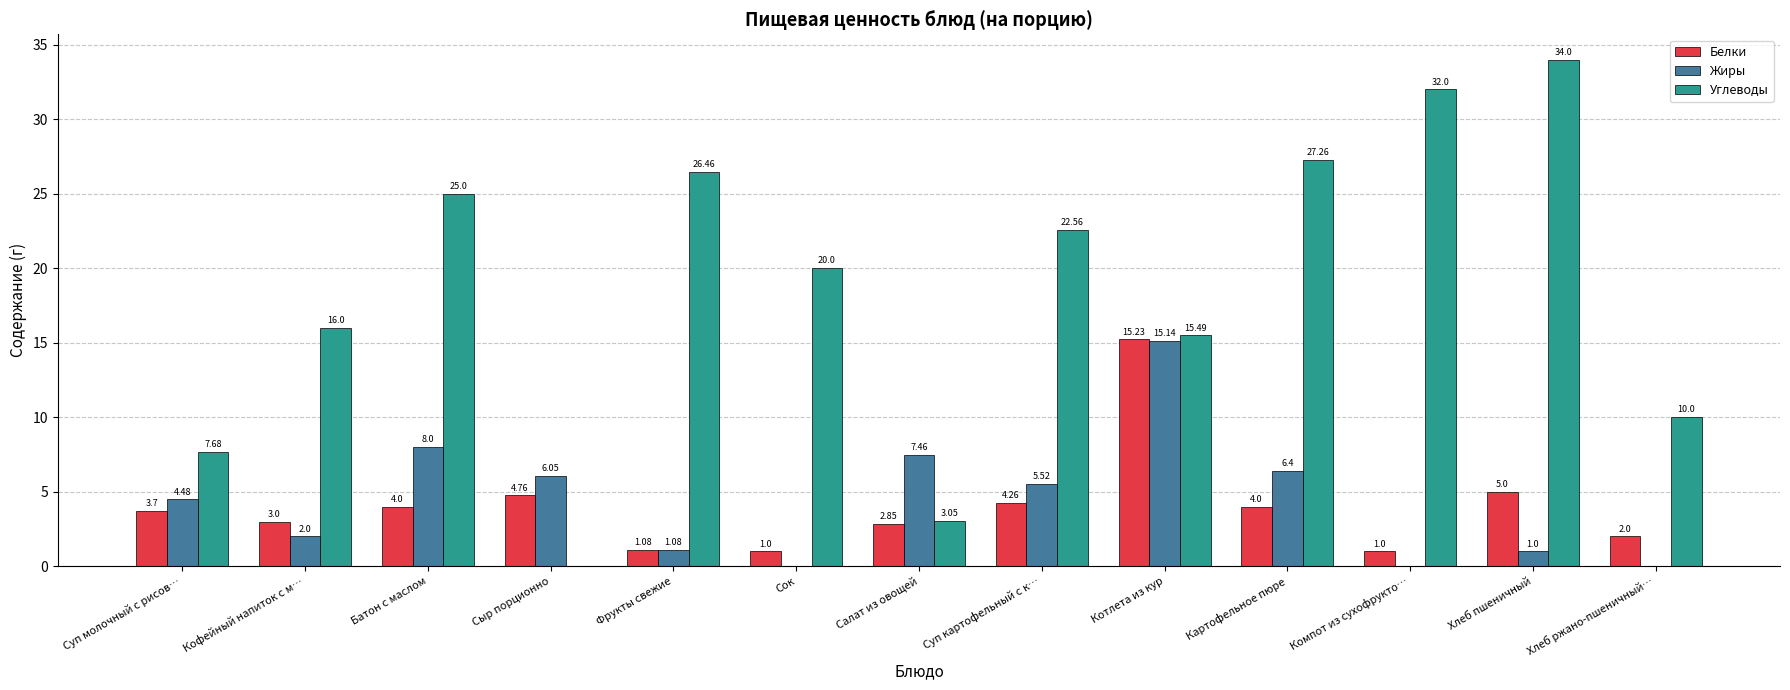

What value does the Белки series have at Котлета из кур?

15.2